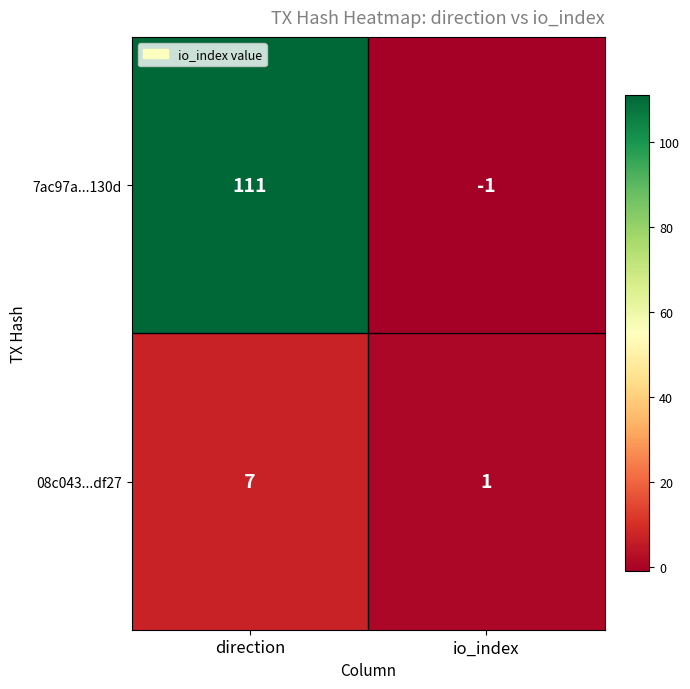

Which series changed the most between direction and io_index?

7ac97a...130d